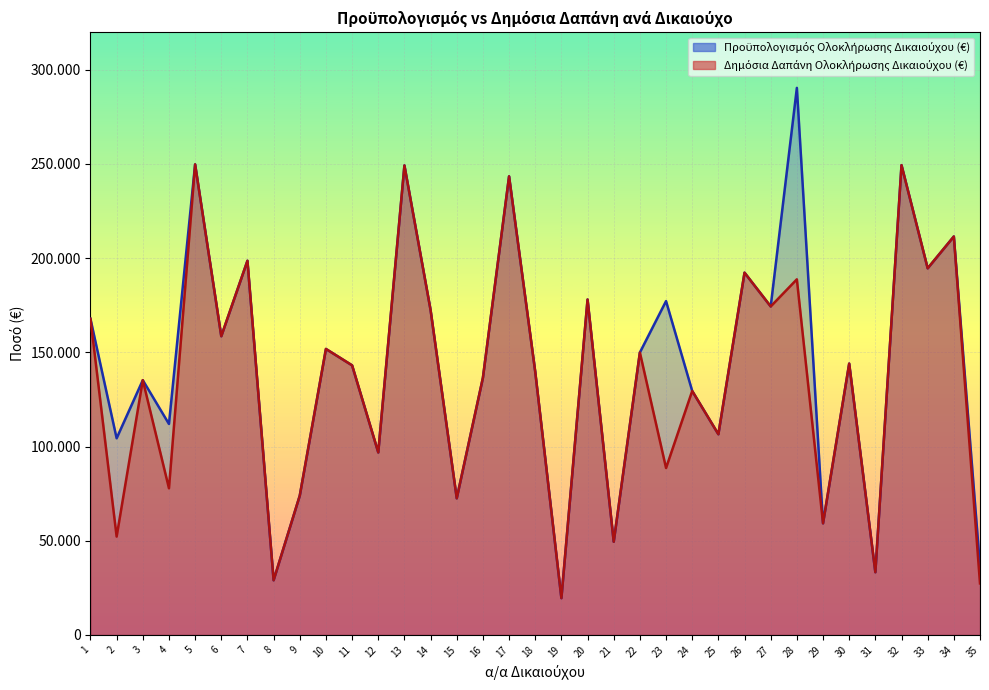

Is it true that Δημόσια Δαπάνη Ολοκλήρωσης Δικαιούχου (€) equals 194619.6 at 33?

True